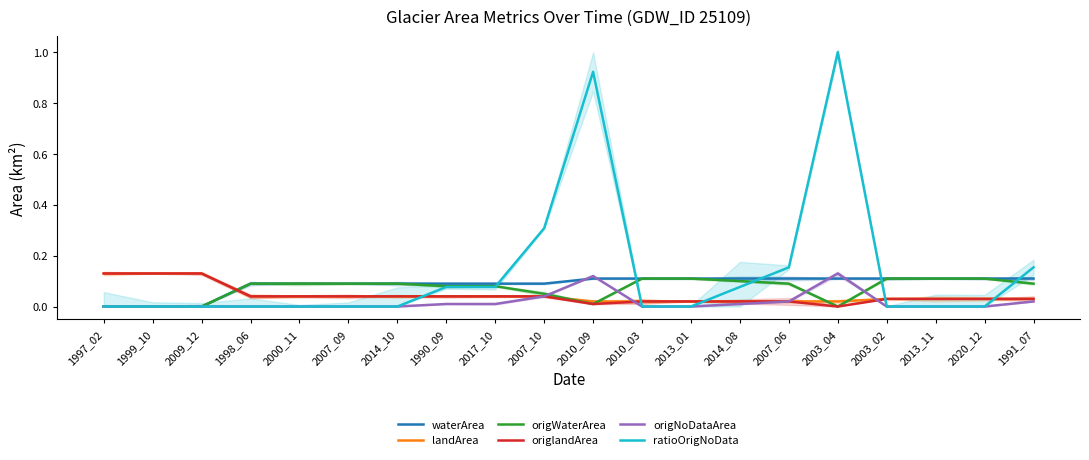

Rank the series at 2010_09 from lowest to highest value.

origWaterArea, origlandArea, landArea, waterArea, origNoDataArea, ratioOrigNoData